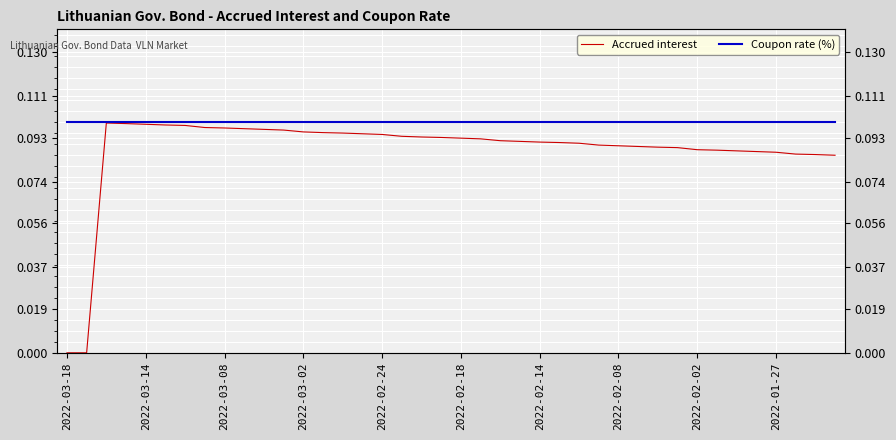

What is the difference between the maximum and second lowest values in the Accrued interest series?

0.1